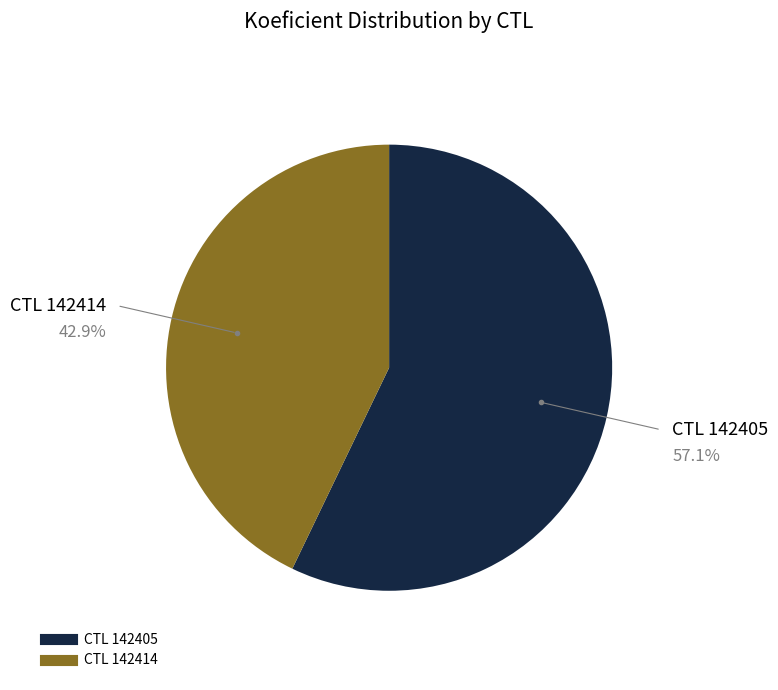

Is there a majority slice in this chart?

Yes